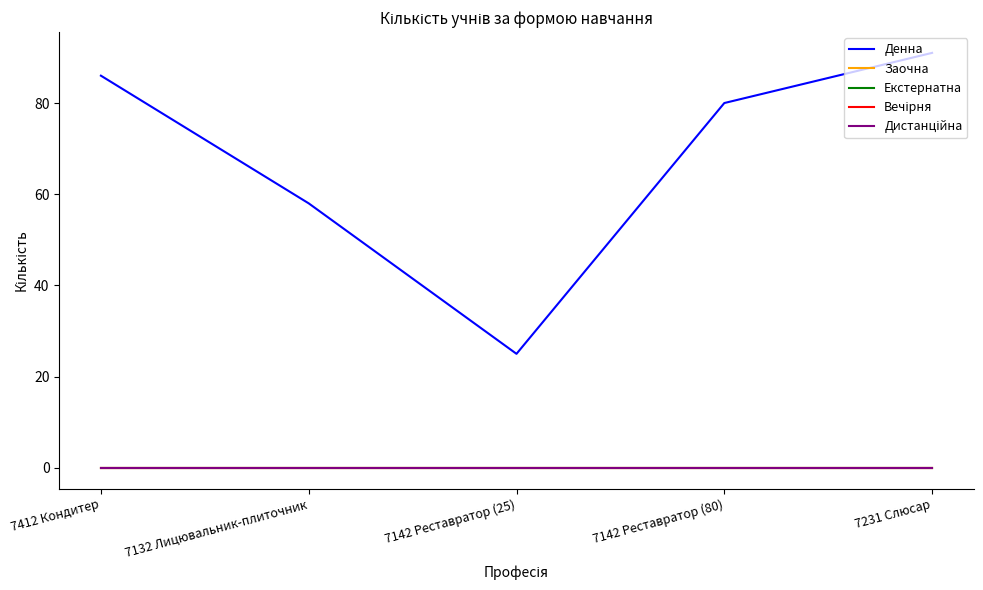

The value of Вечірня at 7132 Лицювальник-плиточник is 0. True or false?

True